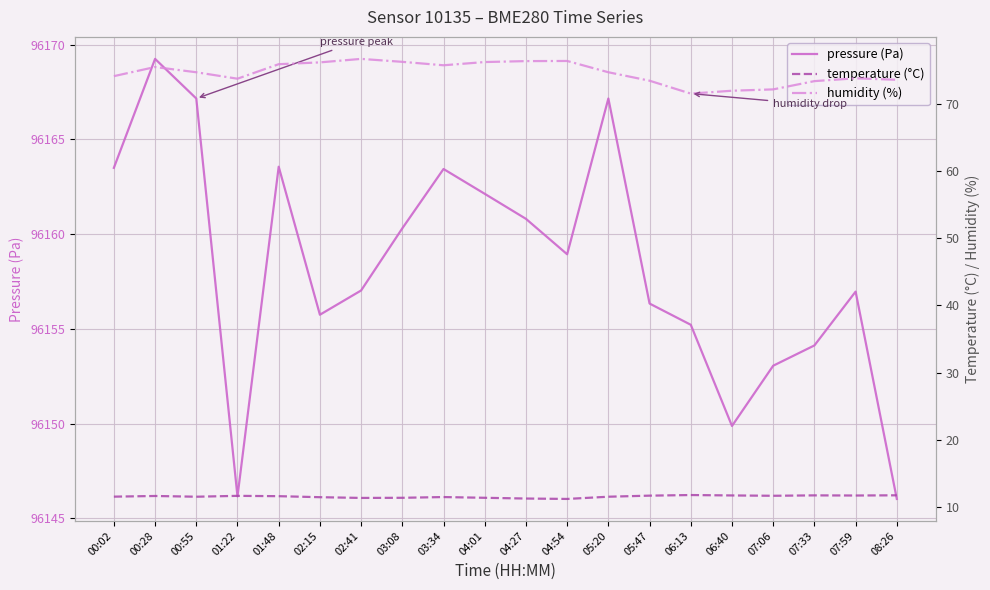

What is the highest value of the temperature (°C) series?

11.8